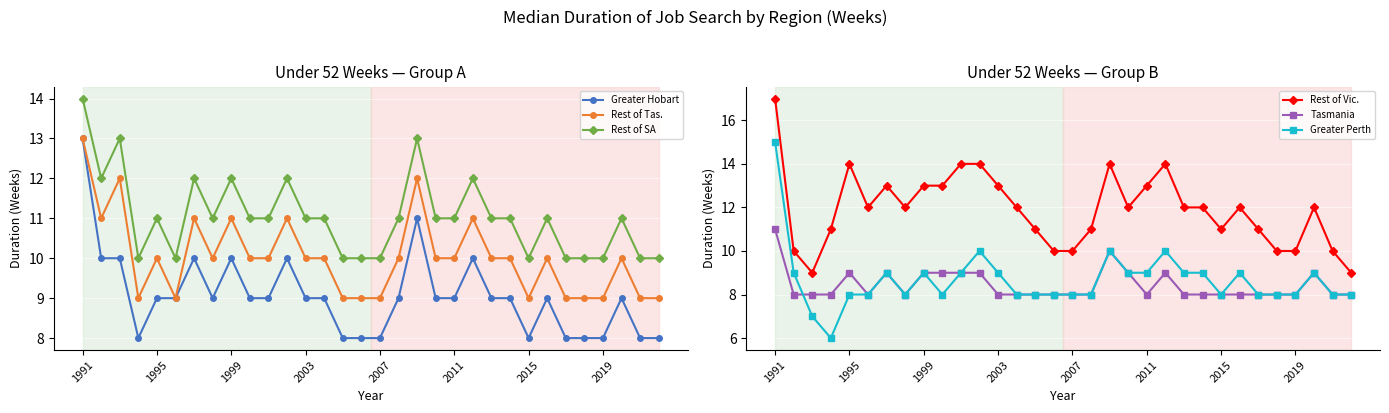

Rank the series by their maximum value, from highest to lowest.

Rest of Vic., Greater Perth, Rest of SA, Greater Hobart, Rest of Tas., Tasmania